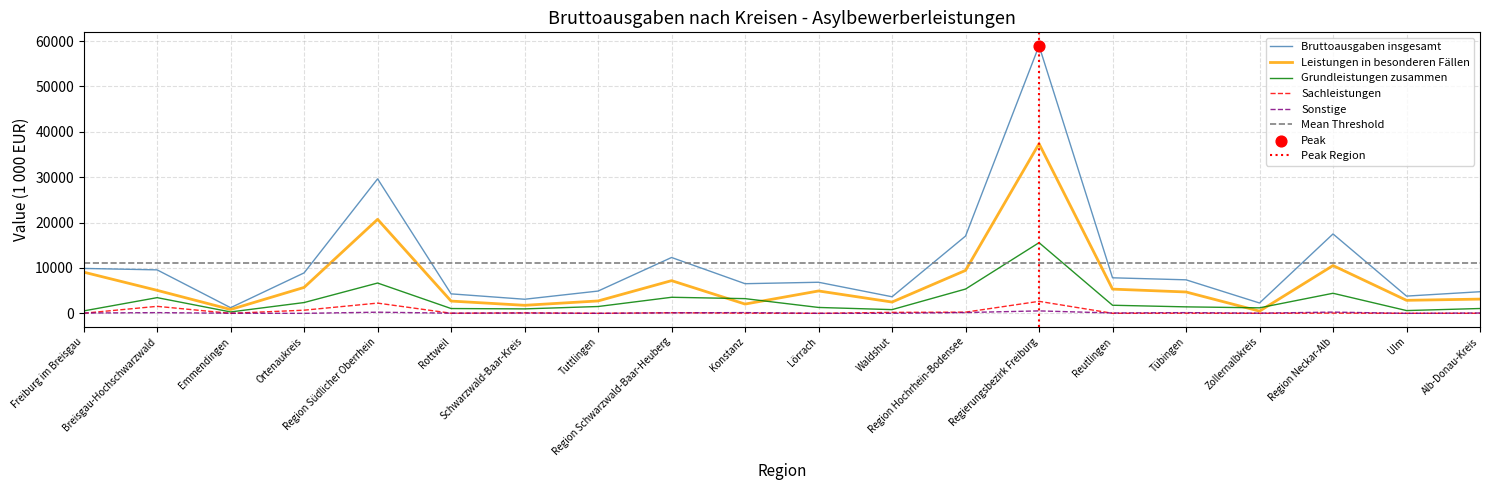

What is the total value across all series at Tübingen?

13711.6